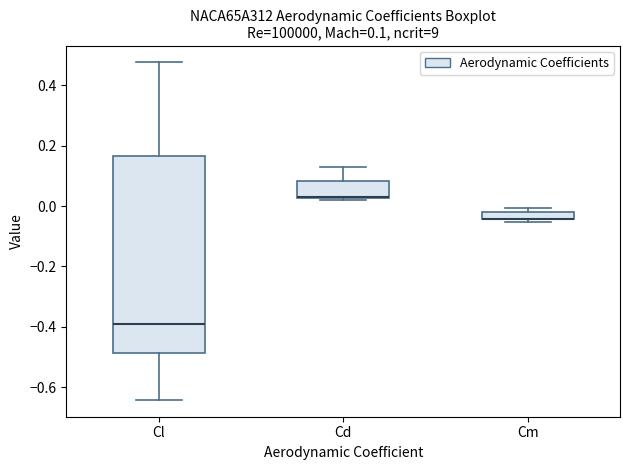

Comparing the boxes themselves (not the whiskers), which one is the tallest?

Cl